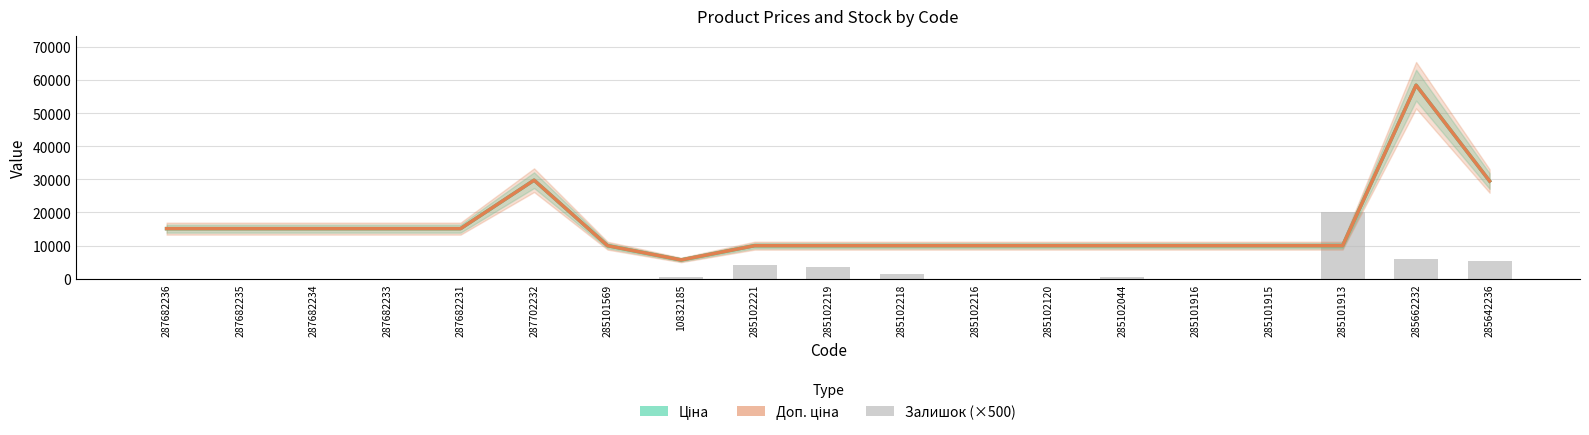

At which label is Доп. ціна closest to 32050?

287702232